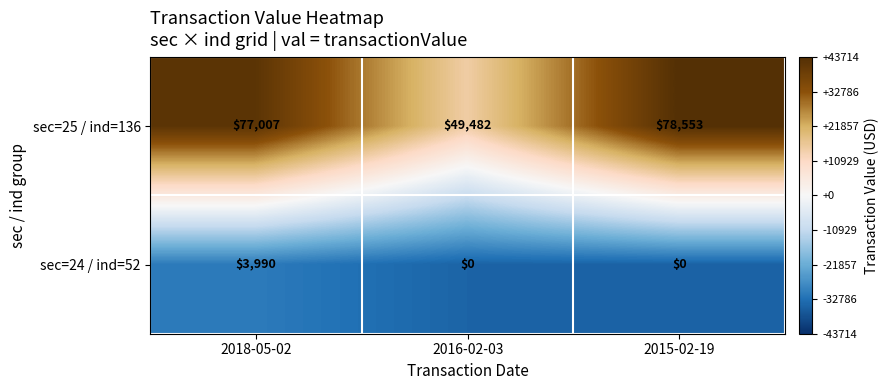

Reading left to right, extract all data points from this chart.

sec=25 / ind=136: 2018-05-02=77007	2016-02-03=49482	2015-02-19=78553
sec=24 / ind=52: 2018-05-02=3990	2016-02-03=0	2015-02-19=0